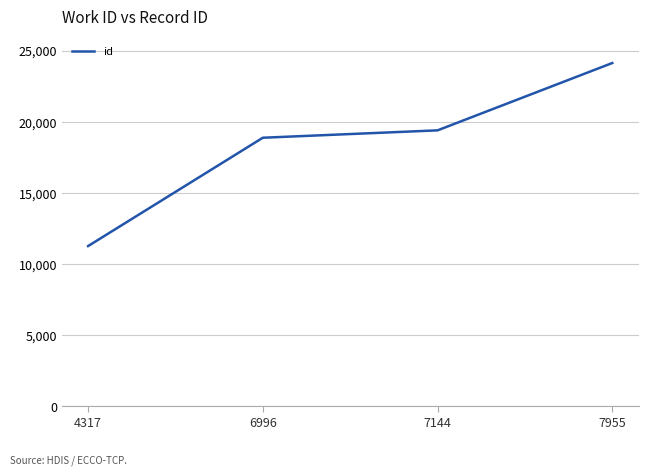

The chart shows a value of 19392 at 7144. True or false?

True